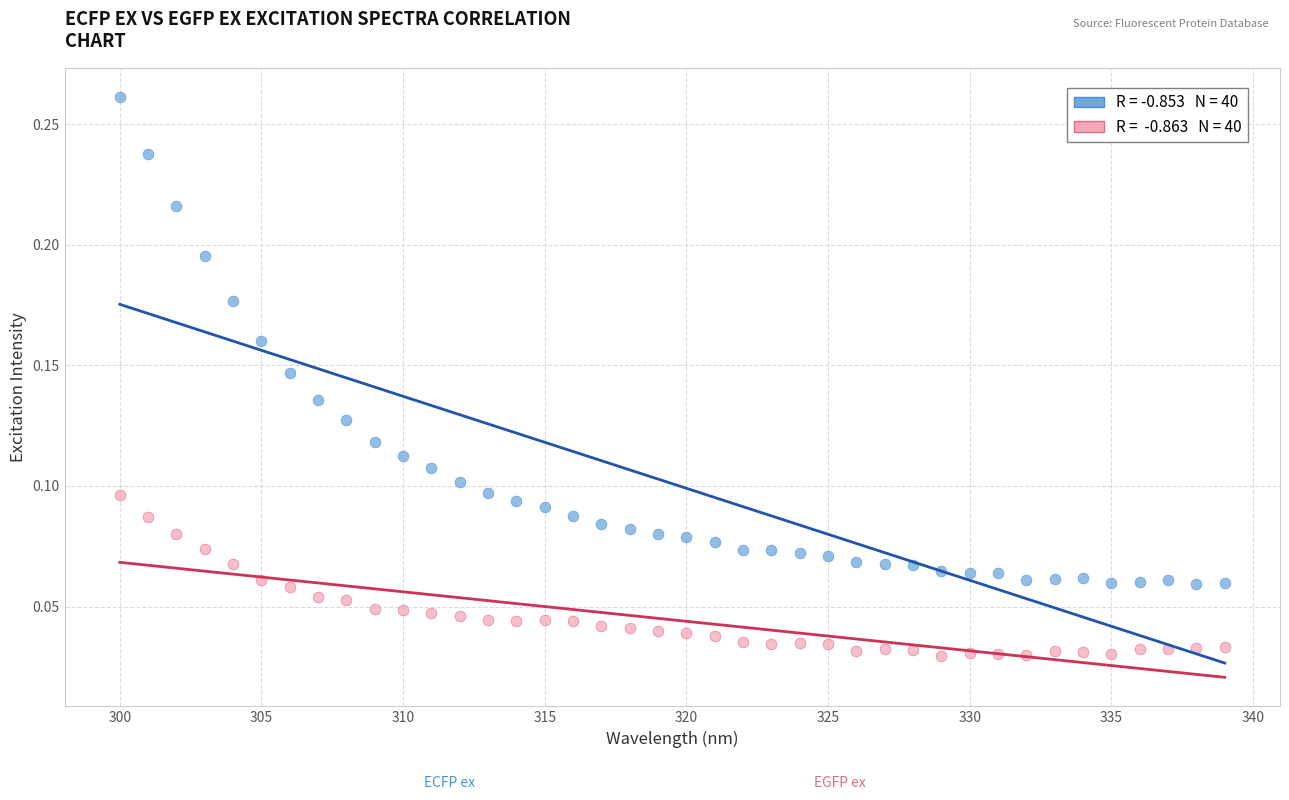

Across all data points, what is the range of X values (max minus min)?

39.0